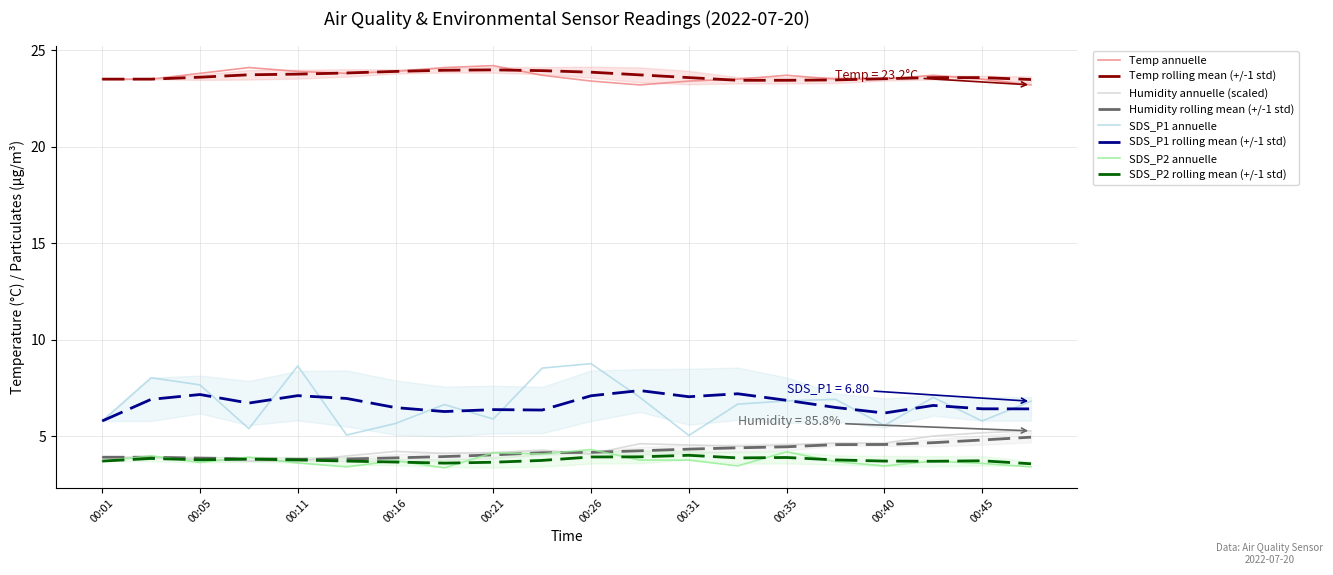

Which category has the lowest value in the Temp series?

00:28